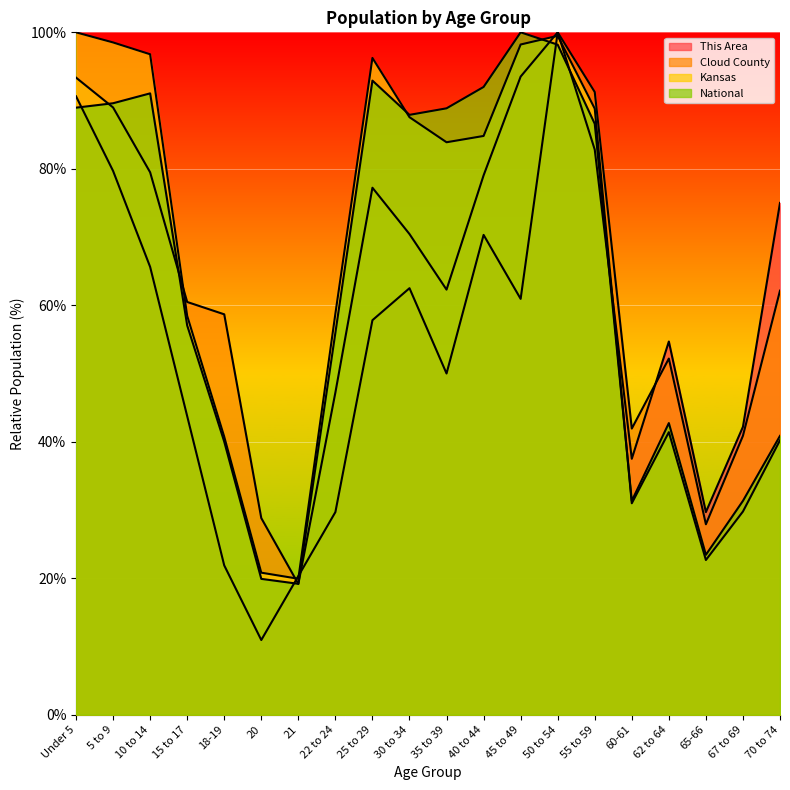

What is the greatest value displayed?

100.0